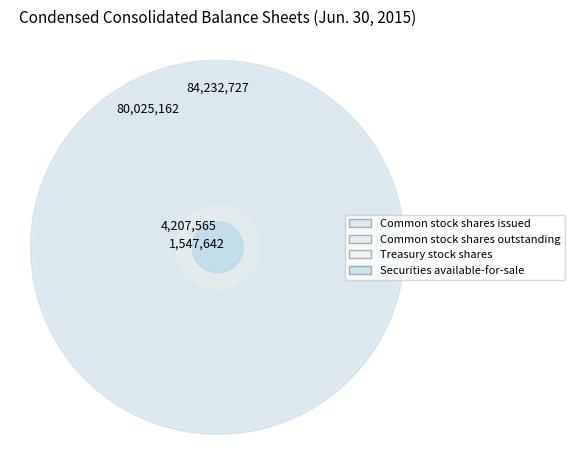

Does any single category account for the majority?

No